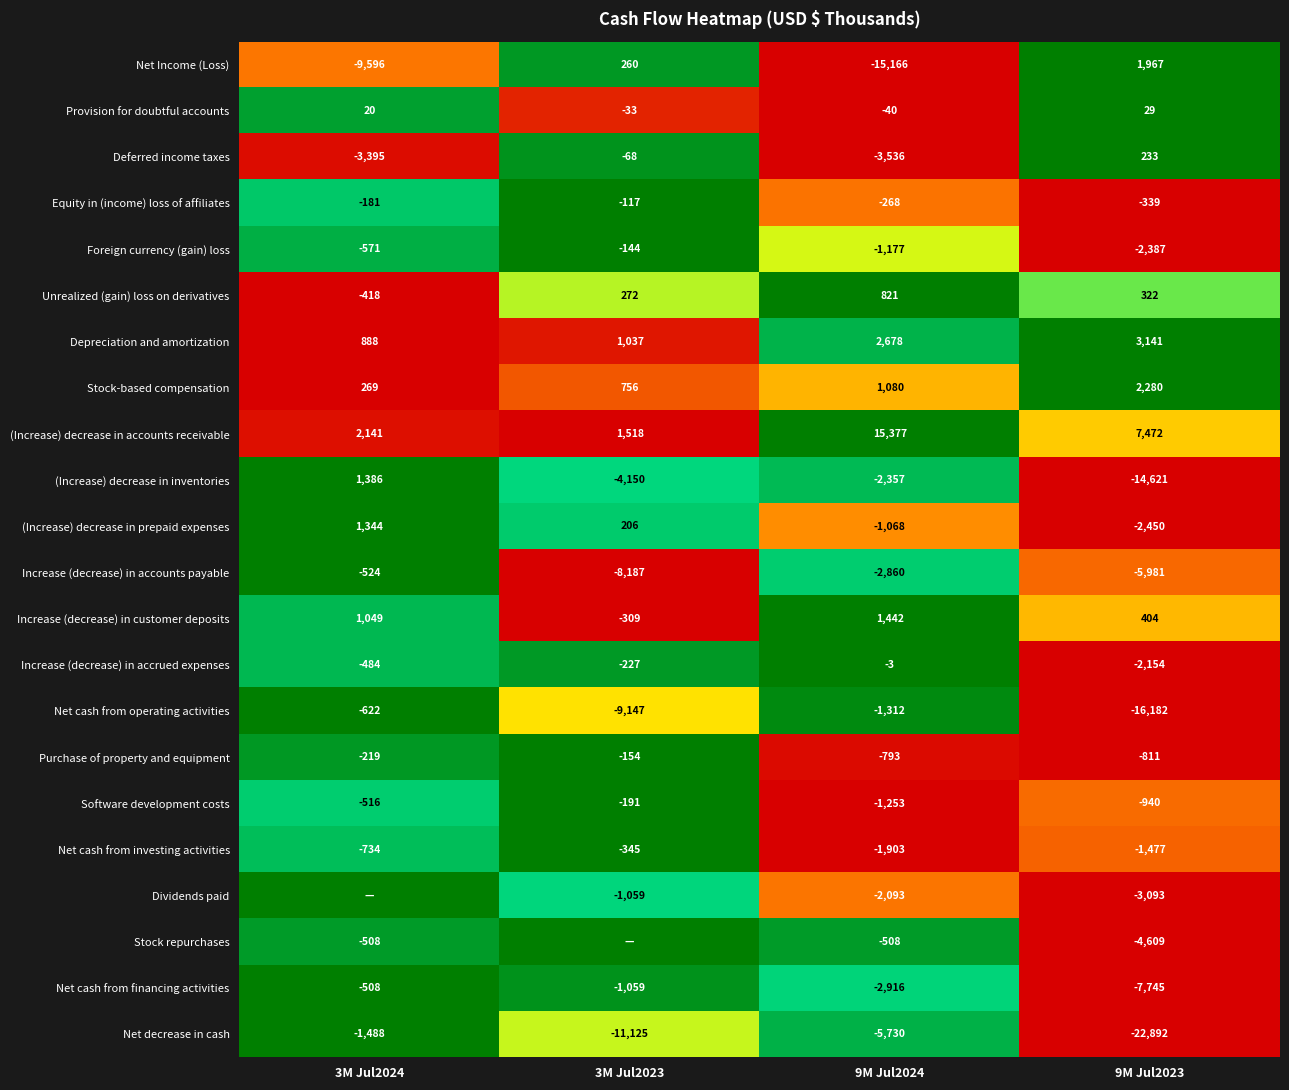

Which category has the lowest value in the Increase (decrease) in accrued expenses series?

9M Jul2023